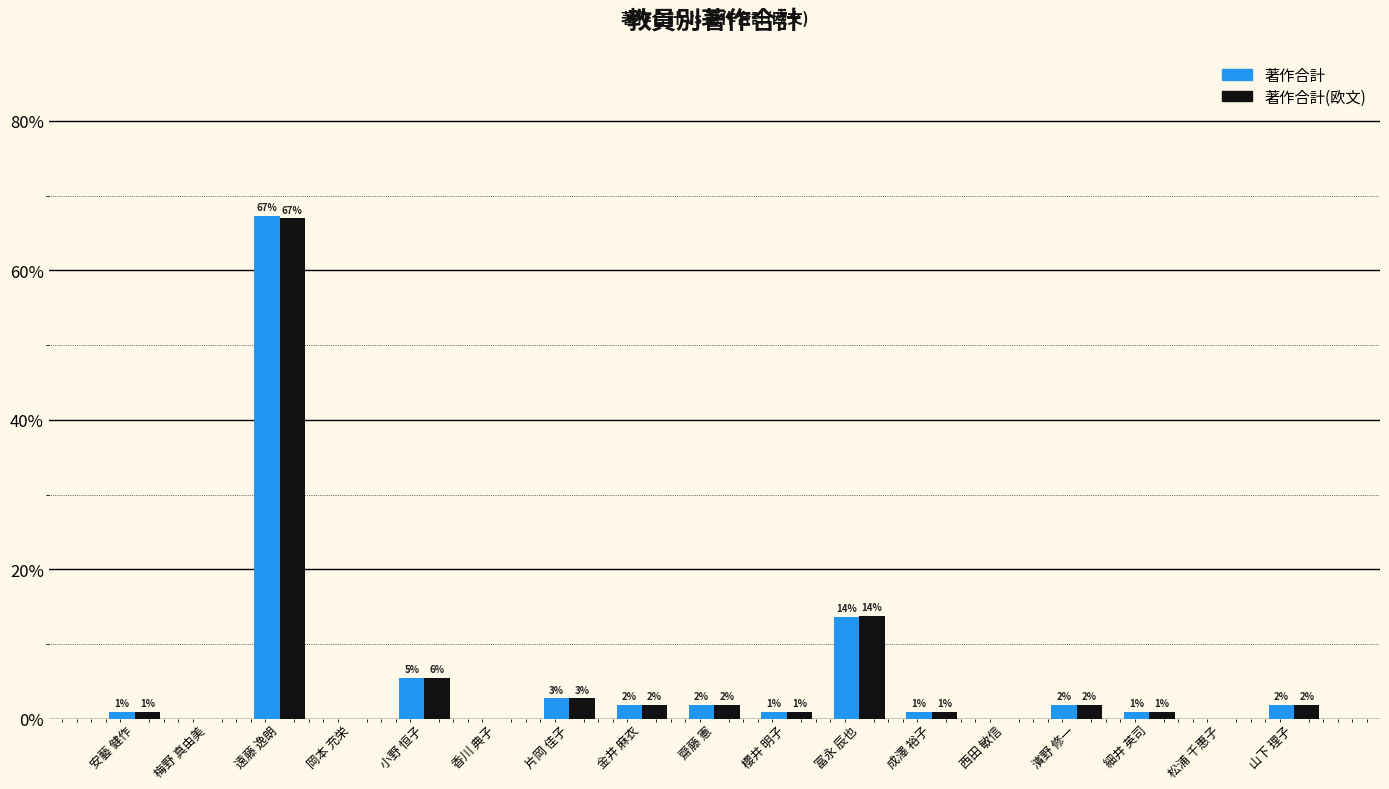

What are all the series names shown in the legend?

著作合計, 著作合計(欧文)